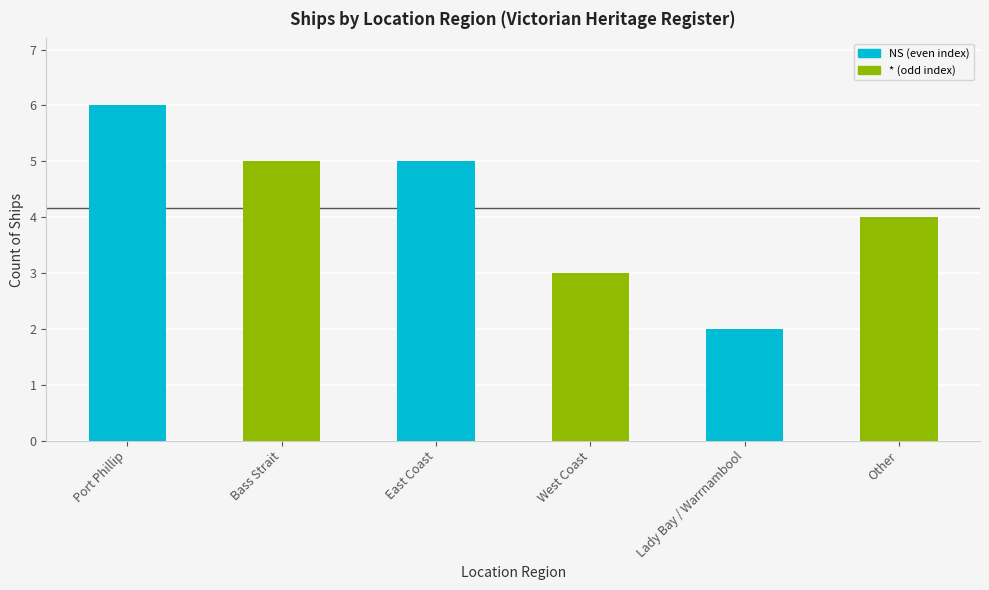

The chart shows a value of 2 at Lady Bay / Warrnambool. True or false?

True